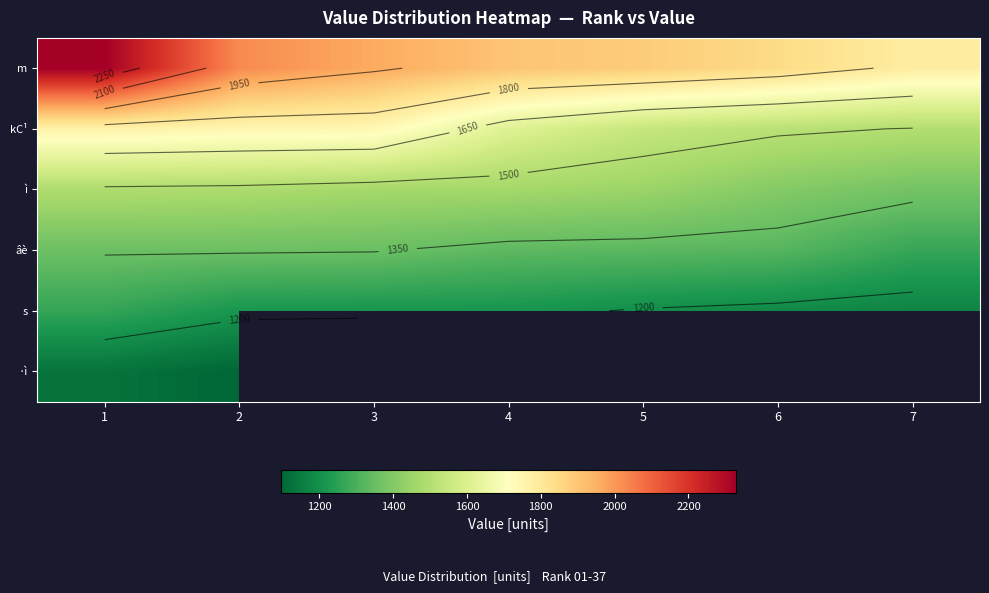

The âè series shows 1267.6 at 7. True or false?

True